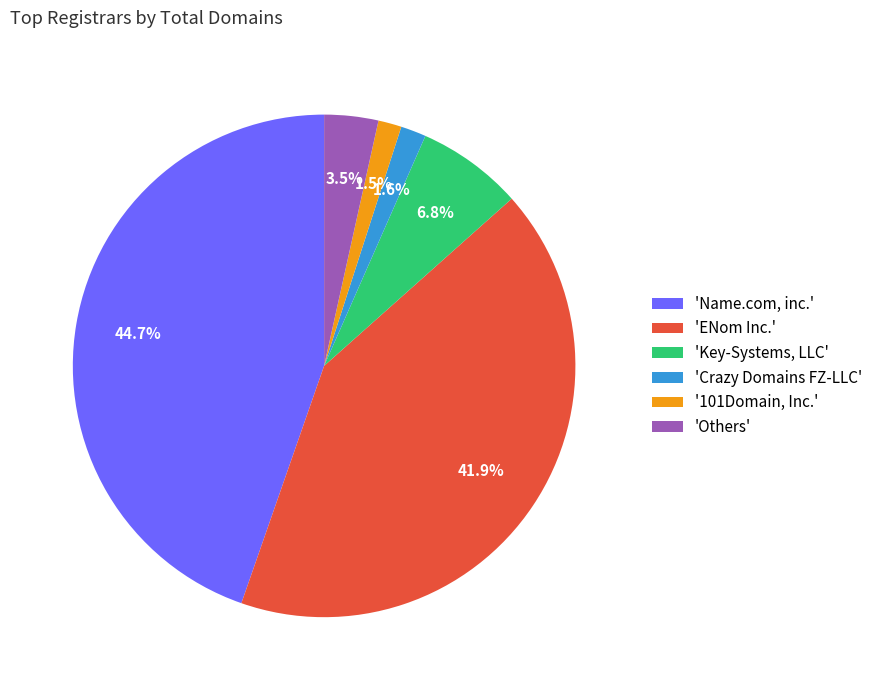

Count the number of slices in the pie.

6